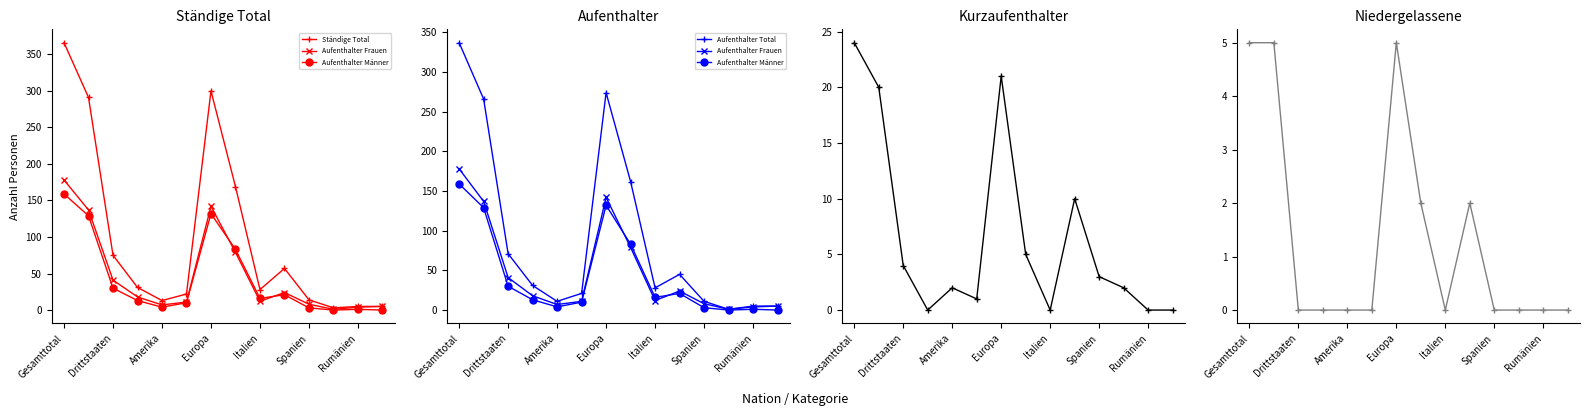

At how many categories does at least one series exceed 51?

6